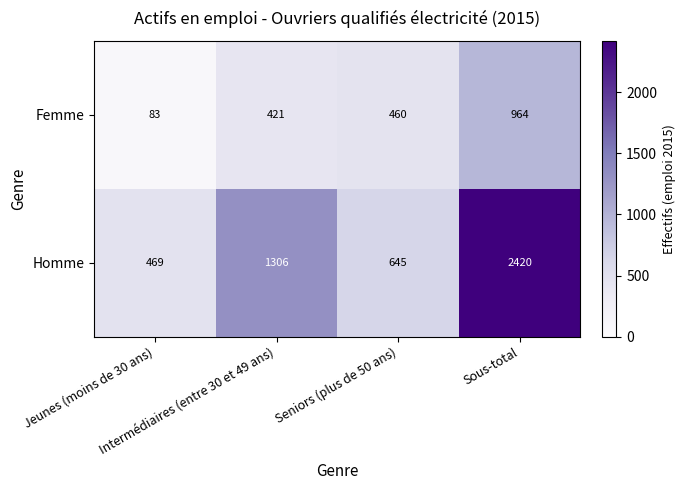

Which series has the largest total across all categories?

Homme